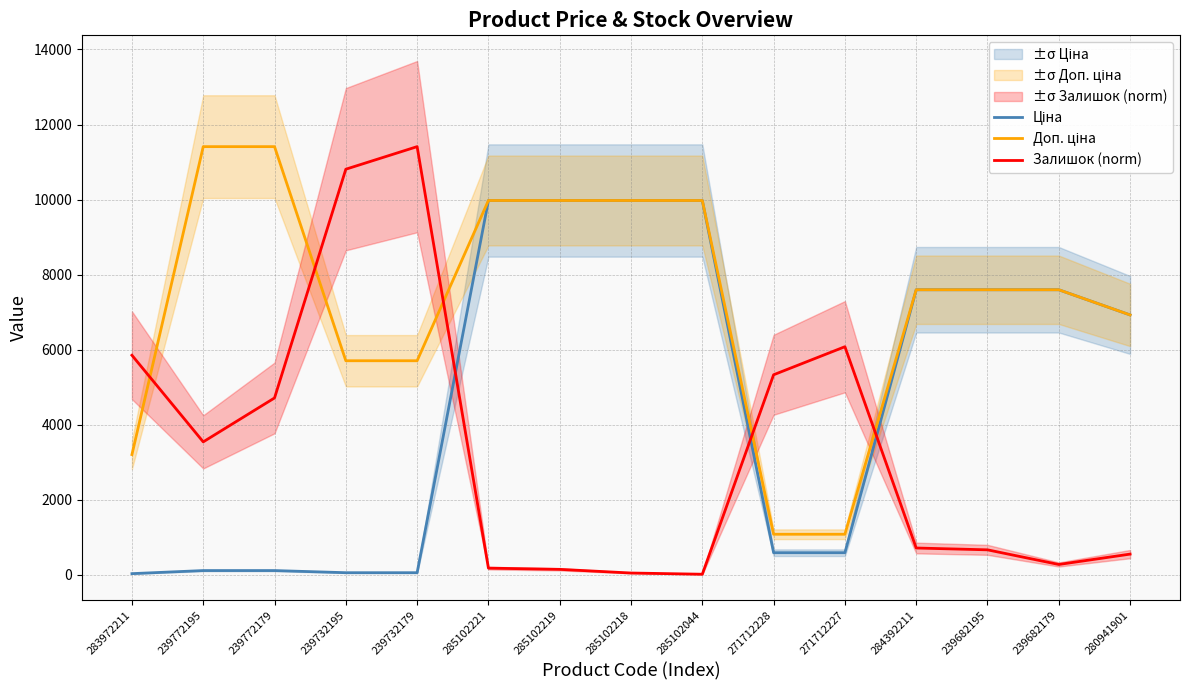

Which series has the largest total across all categories?

Доп. ціна